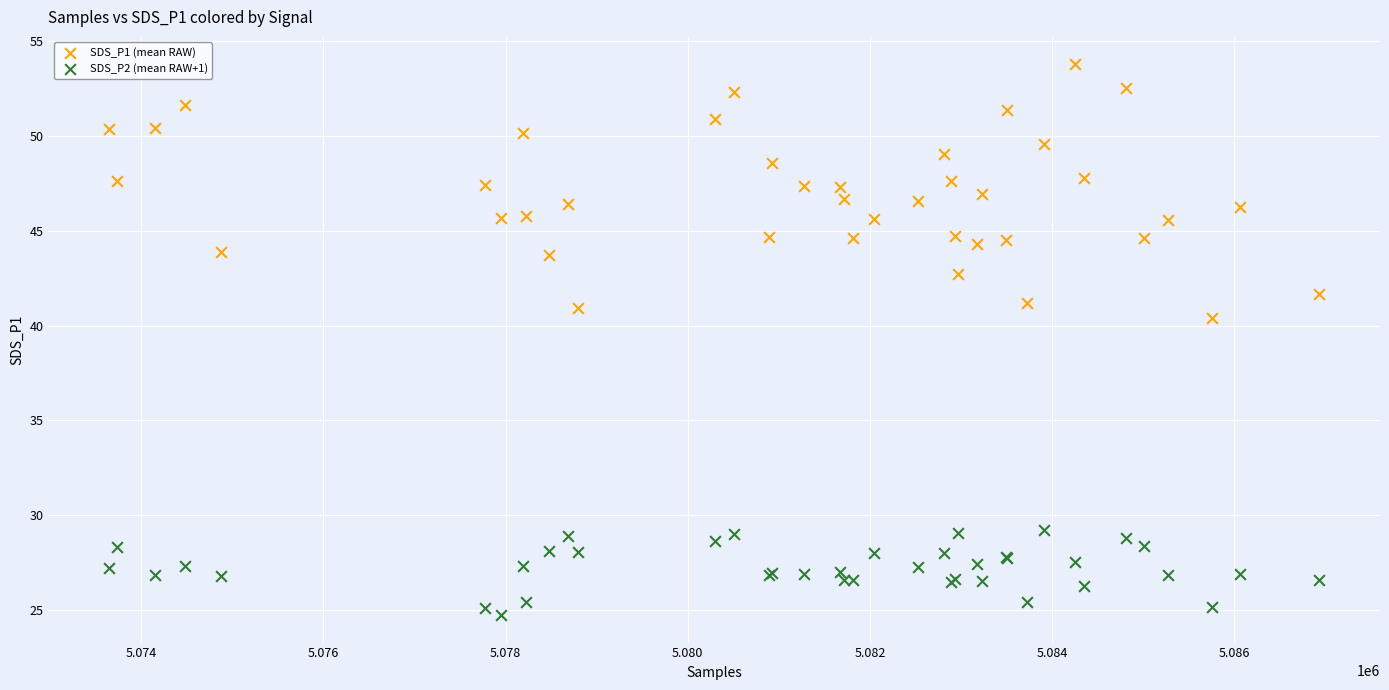

What are all the series names shown in the legend?

SDS_P1 (mean RAW), SDS_P2 (mean RAW+1)